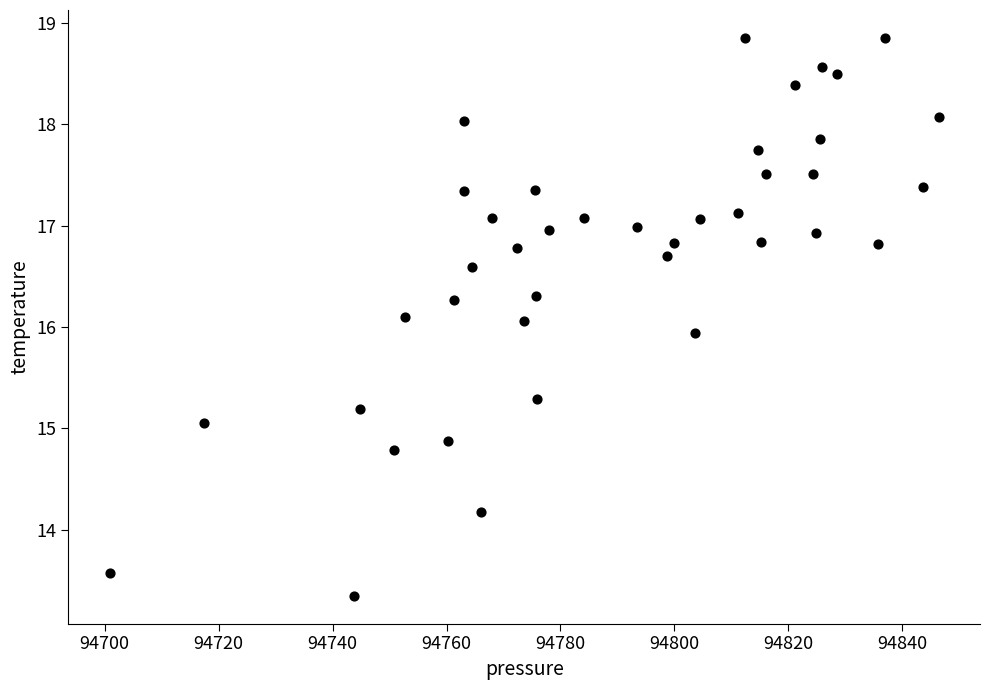

What is the range of X values (max minus min)?

145.5